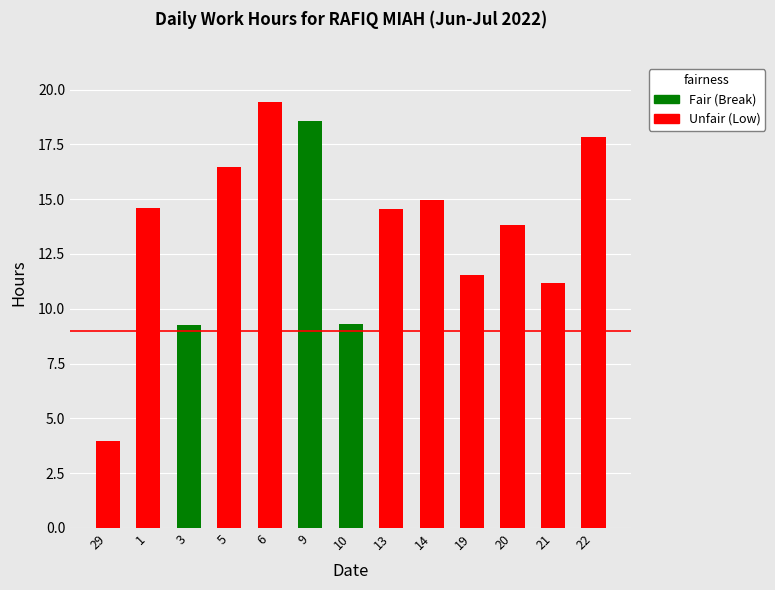

What is the change in value from 6 to 9?

-0.9